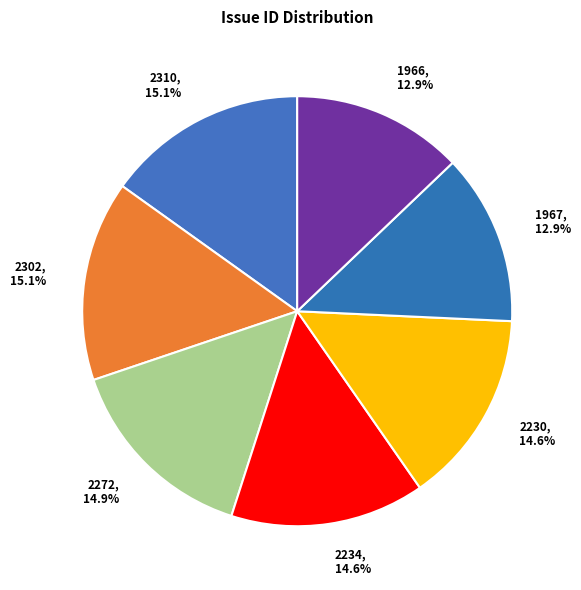

To the nearest percent, what percentage of the pie is 2272?

15%